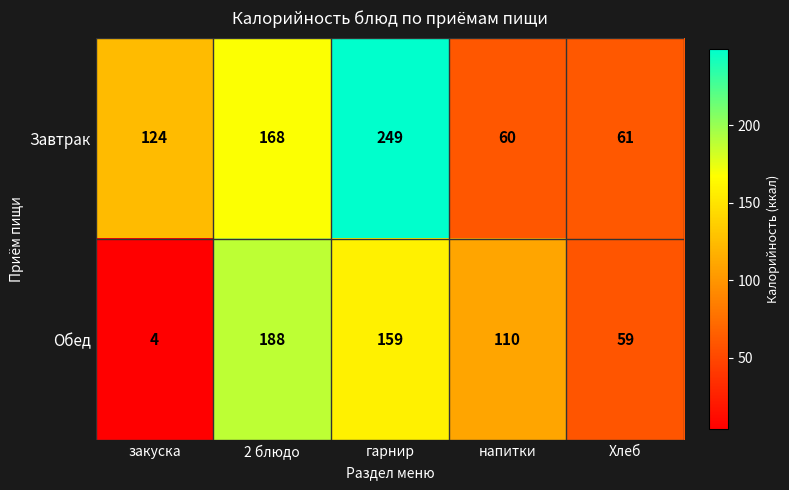

Which series changed the most between гарнир and Хлеб?

Завтрак